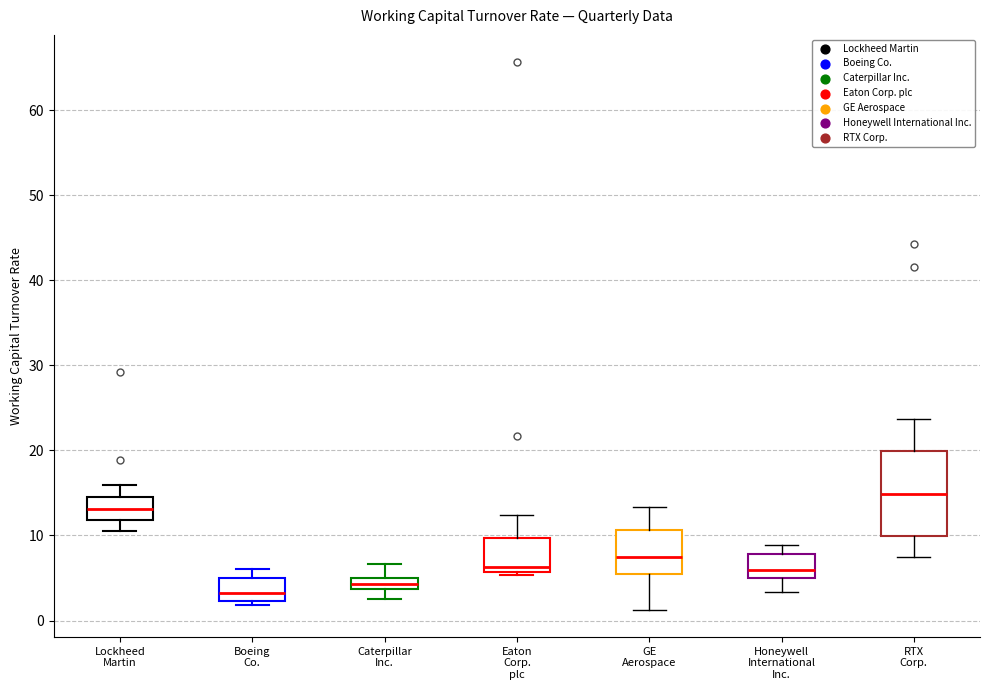

Which box has the lowest median line?

Boeing Co.